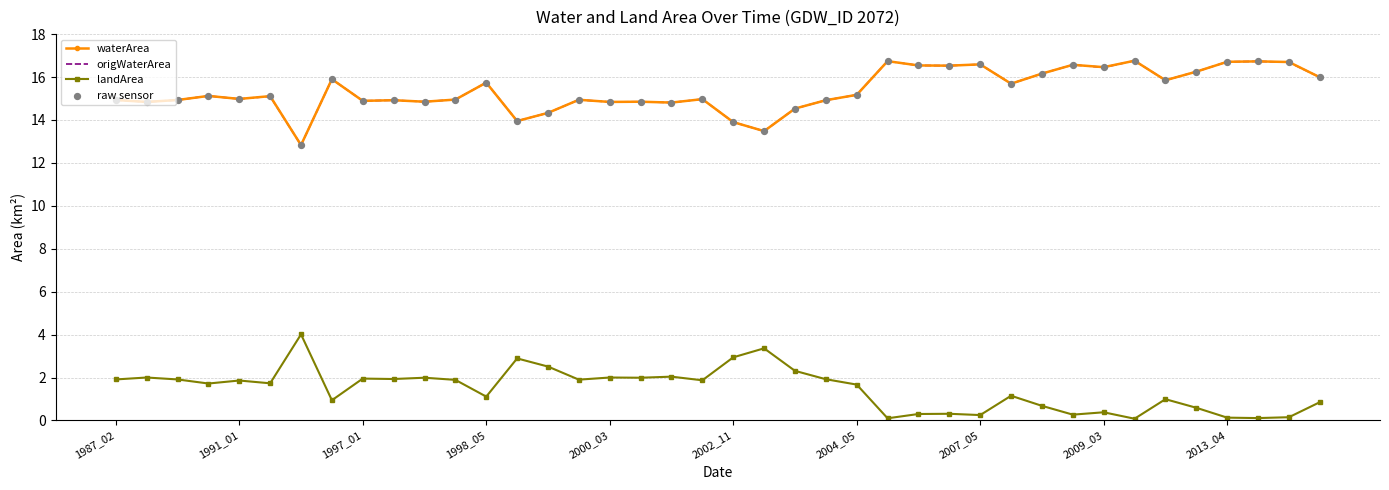

True or false: origWaterArea and landArea intersect in this chart.

False